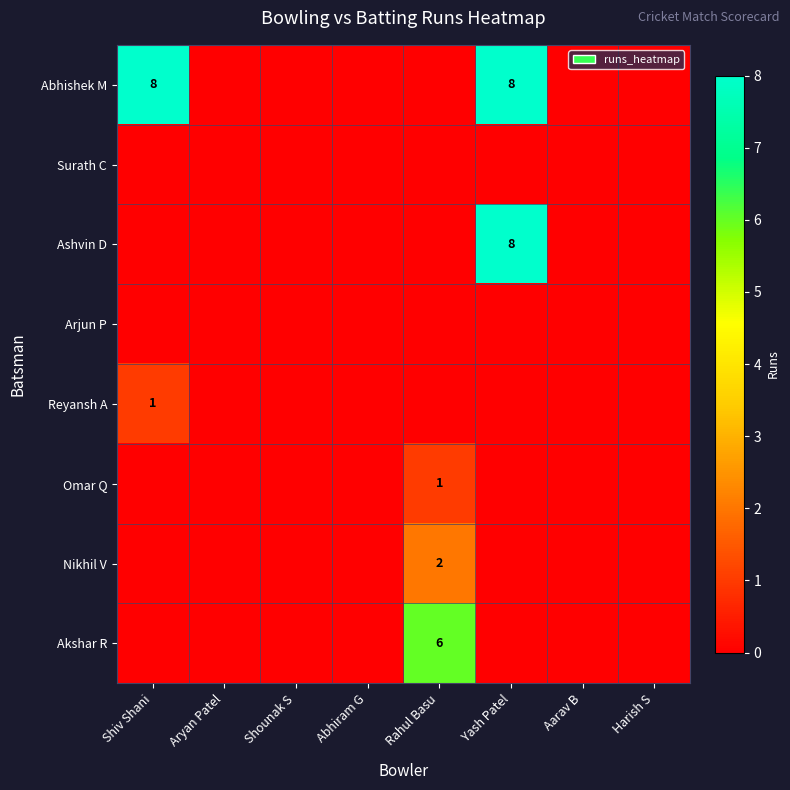

Is it true that Omar Q equals 1 at Rahul Basu?

True